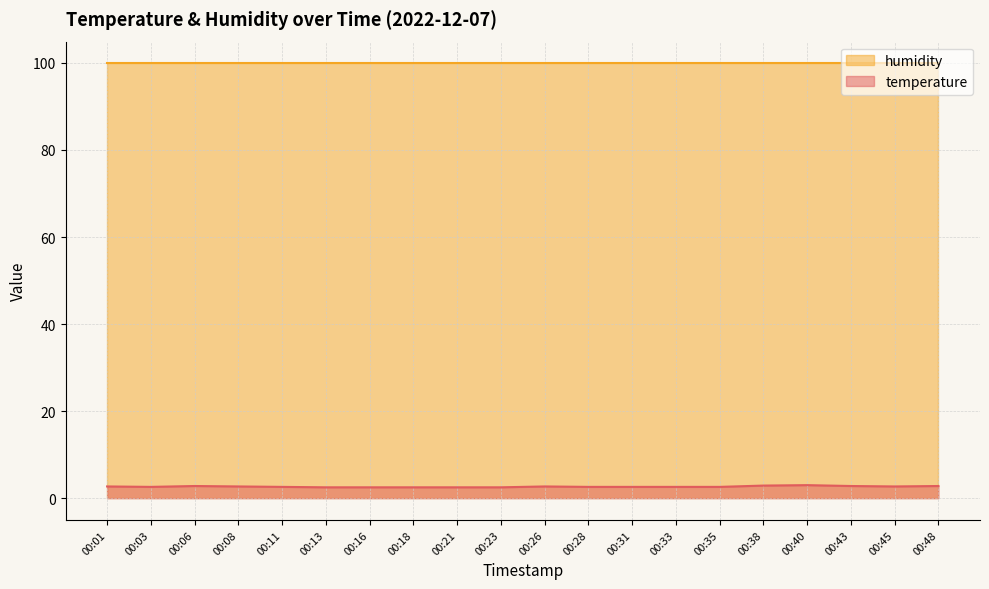

What is the value of the 10th point from the left?

2.5